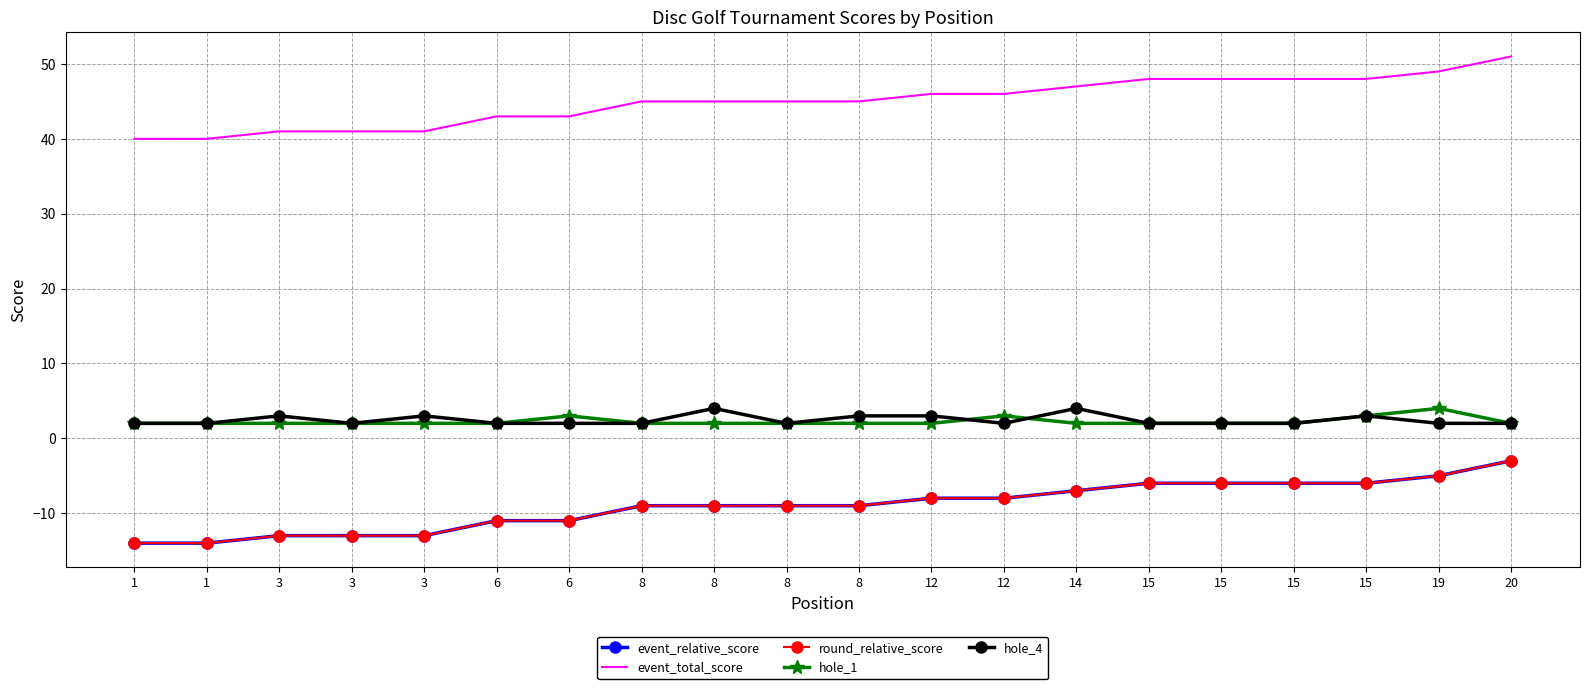

True or false: hole_4 and round_relative_score cross at least once.

False